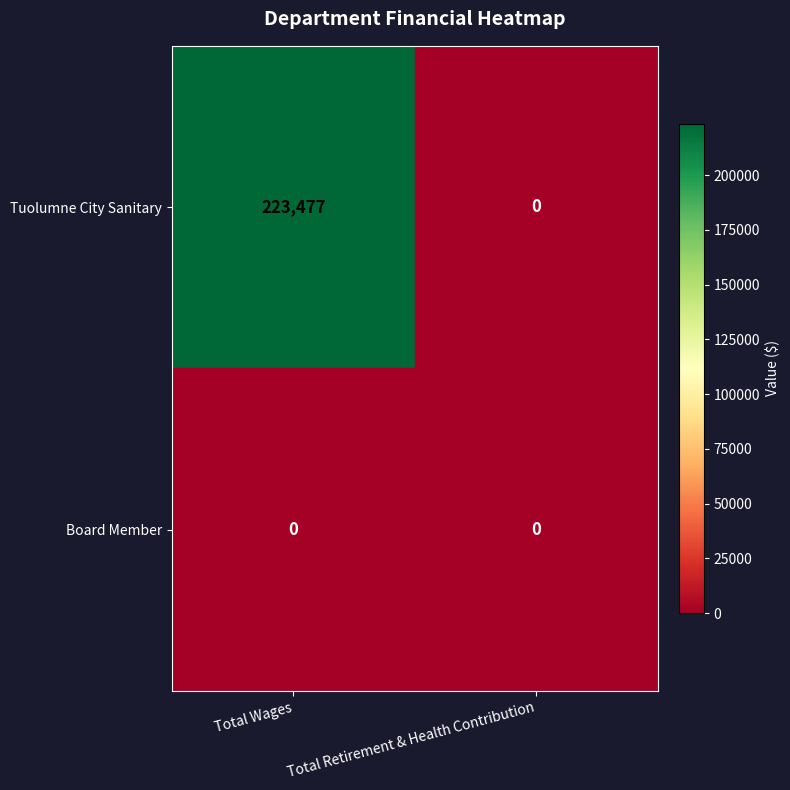

Which series has the largest range (max minus min)?

Tuolumne City Sanitary